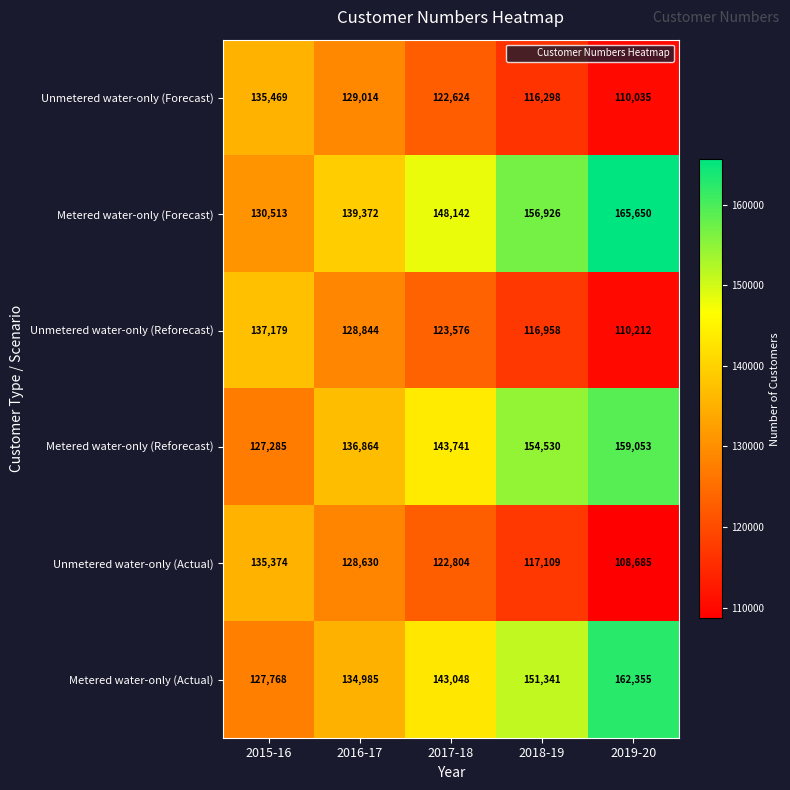

Which series has the largest range (max minus min)?

Metered water-only (Forecast)